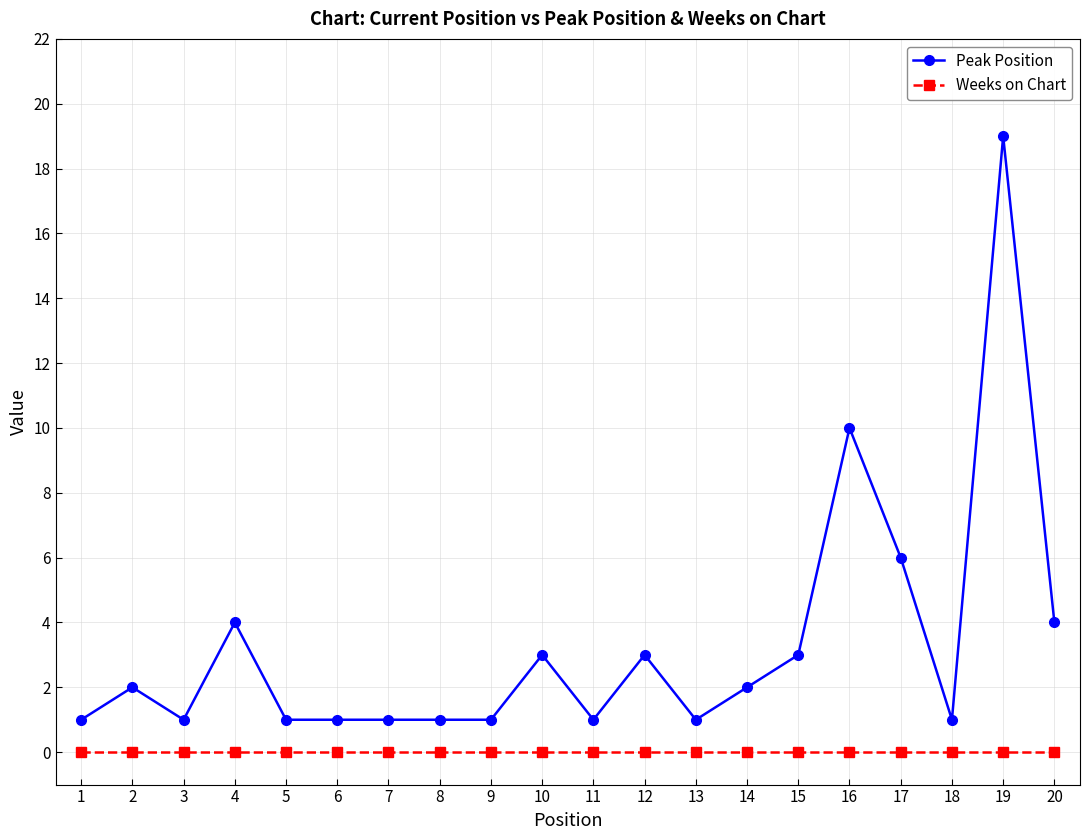

The value of Peak Position at 14 is 2. True or false?

True